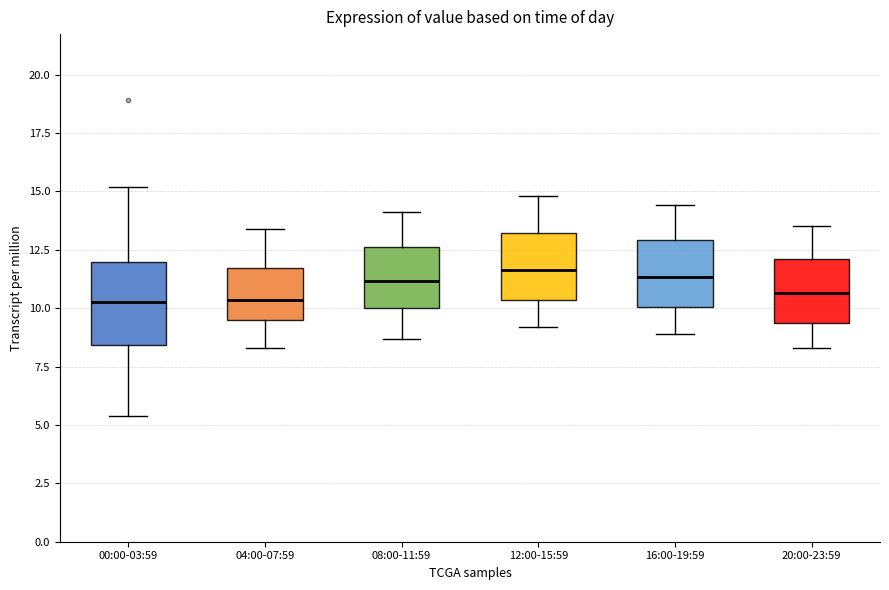

Reading left to right, transcribe this box plot: for each box, give where its median line is, the range the box spans, and where its two whiskers end, as read against the y-axis. The values are not printed on the chart, so give them approximately, as read against the axis.

00:00-03:59: median 10.5, box 8.5 to 12.0, whiskers 5.5 to 15.0
04:00-07:59: median 10.5, box 9.5 to 11.5, whiskers 8.5 to 13.5
08:00-11:59: median 11.0, box 10.0 to 12.5, whiskers 8.5 to 14.0
12:00-15:59: median 11.5, box 10.5 to 13.0, whiskers 9.0 to 15.0
16:00-19:59: median 11.5, box 10.0 to 13.0, whiskers 9.0 to 14.5
20:00-23:59: median 10.5, box 9.5 to 12.0, whiskers 8.5 to 13.5